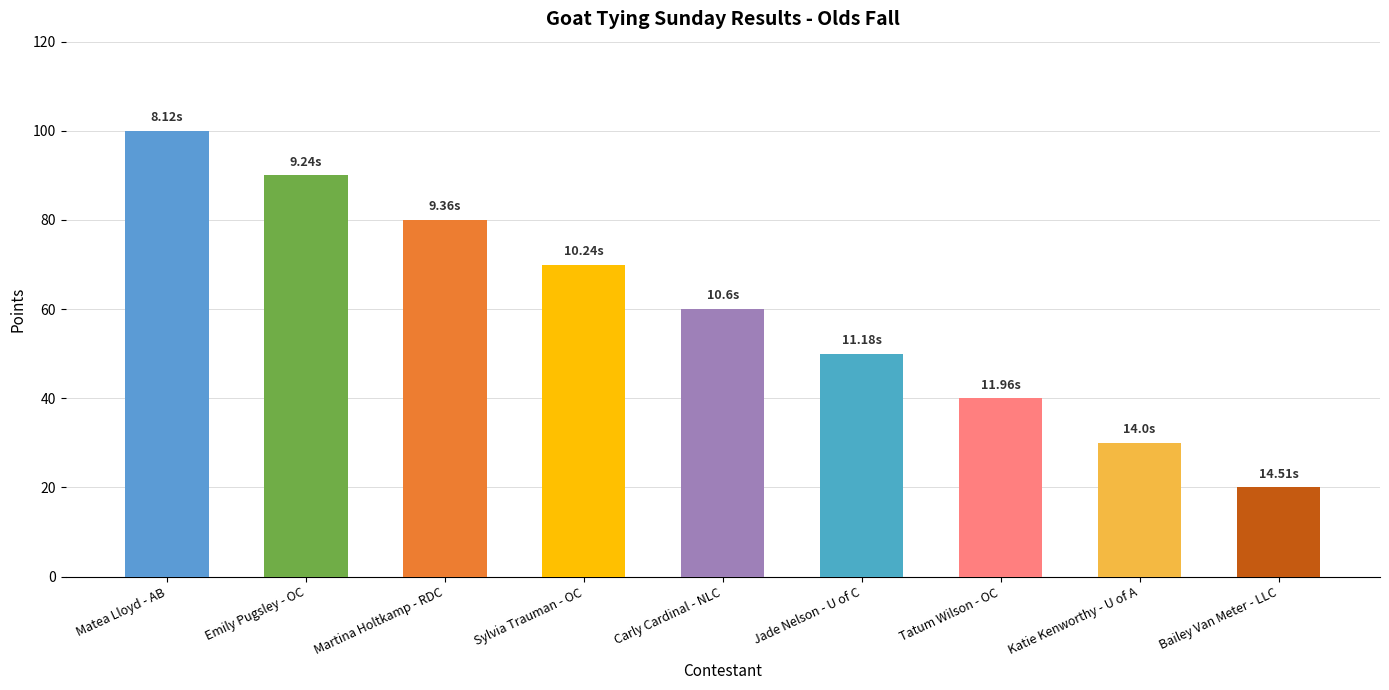

What is the greatest value displayed?

100